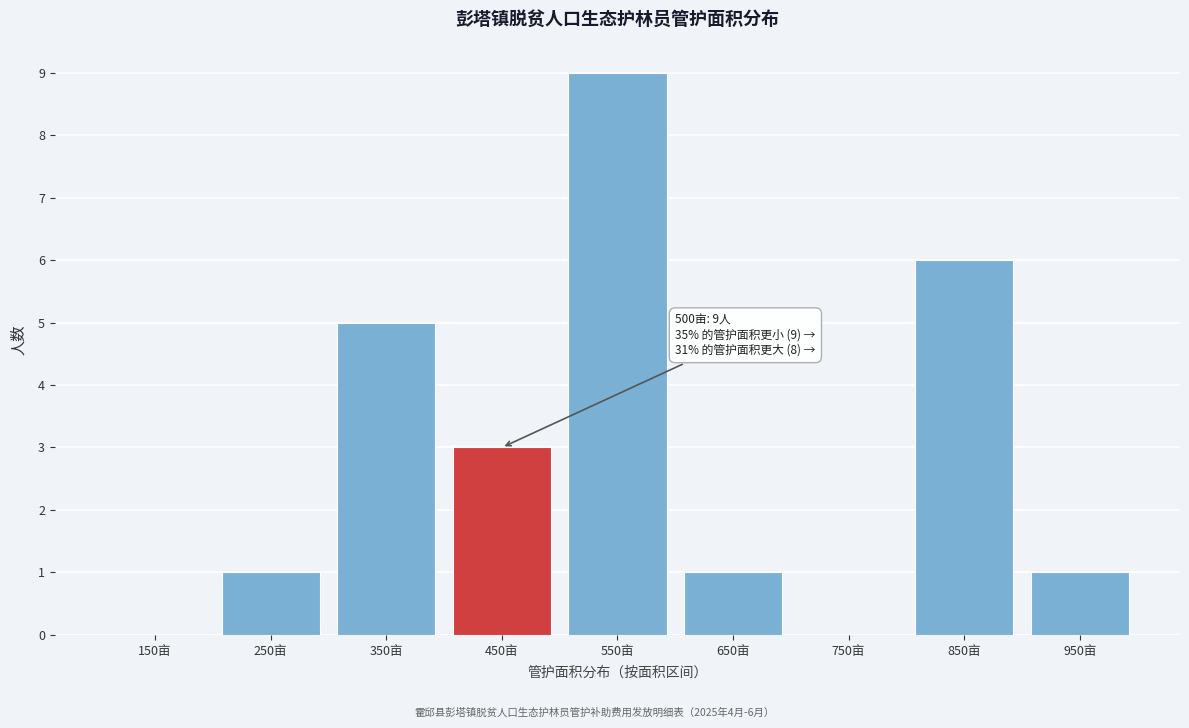

Reading right to left, what are all the values shown in this chart?

950亩=1	850亩=6	750亩=0	650亩=1	550亩=9	450亩=3	350亩=5	250亩=1	150亩=0